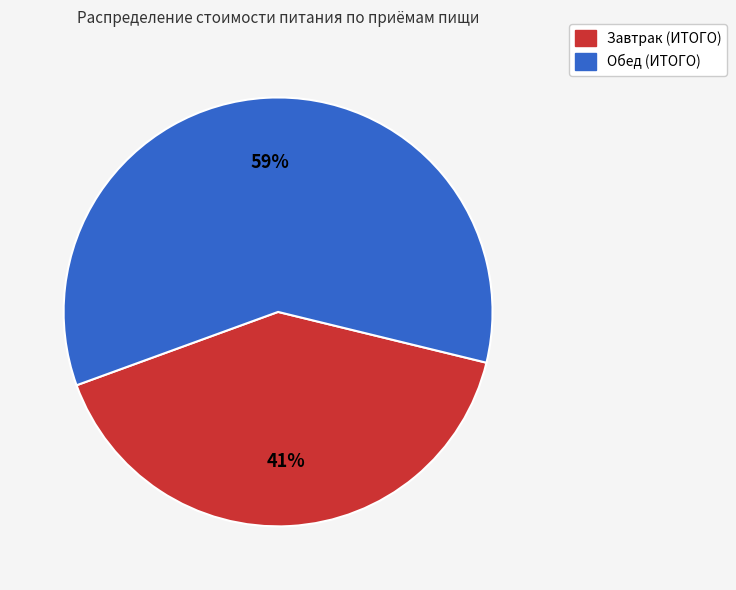

What is the smallest slice in the pie chart?

Завтрак (ИТОГО)